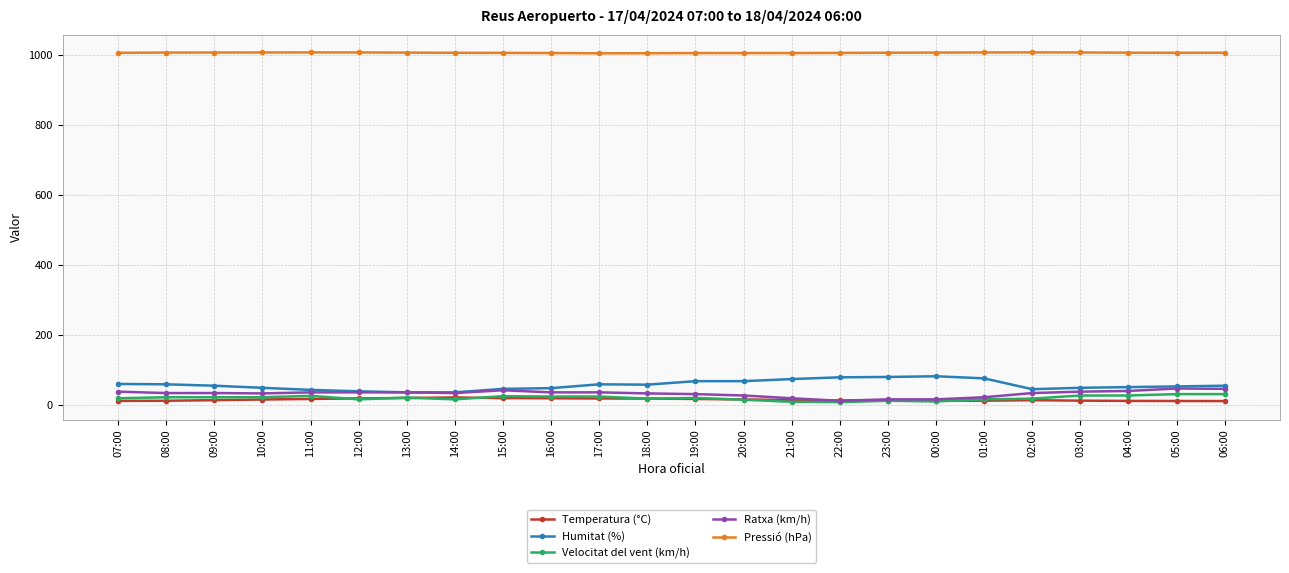

What is the label of the 13th point from the left?

19:00